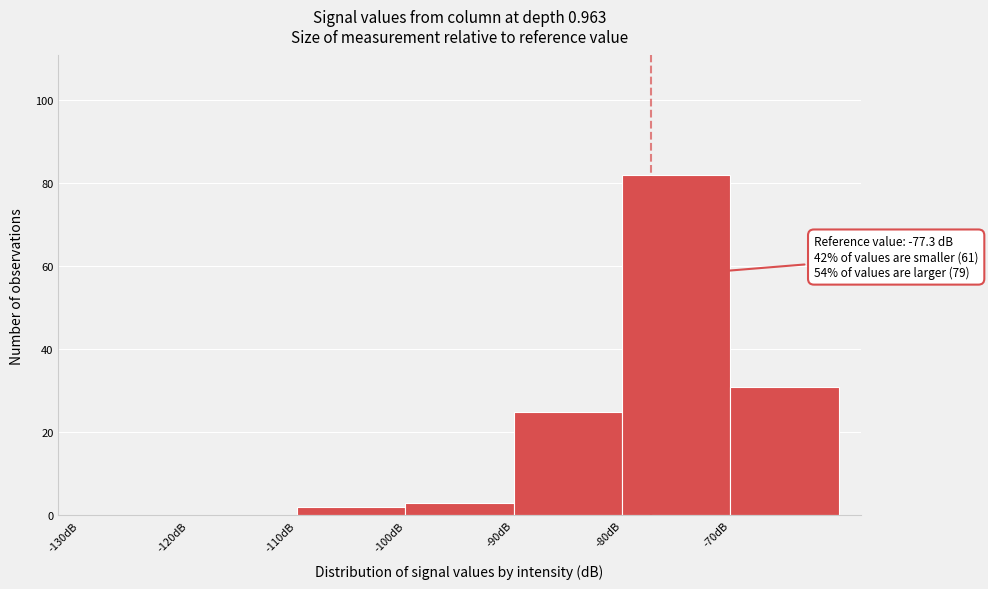

Which range on the x-axis has the tallest bar?

-80 to -70